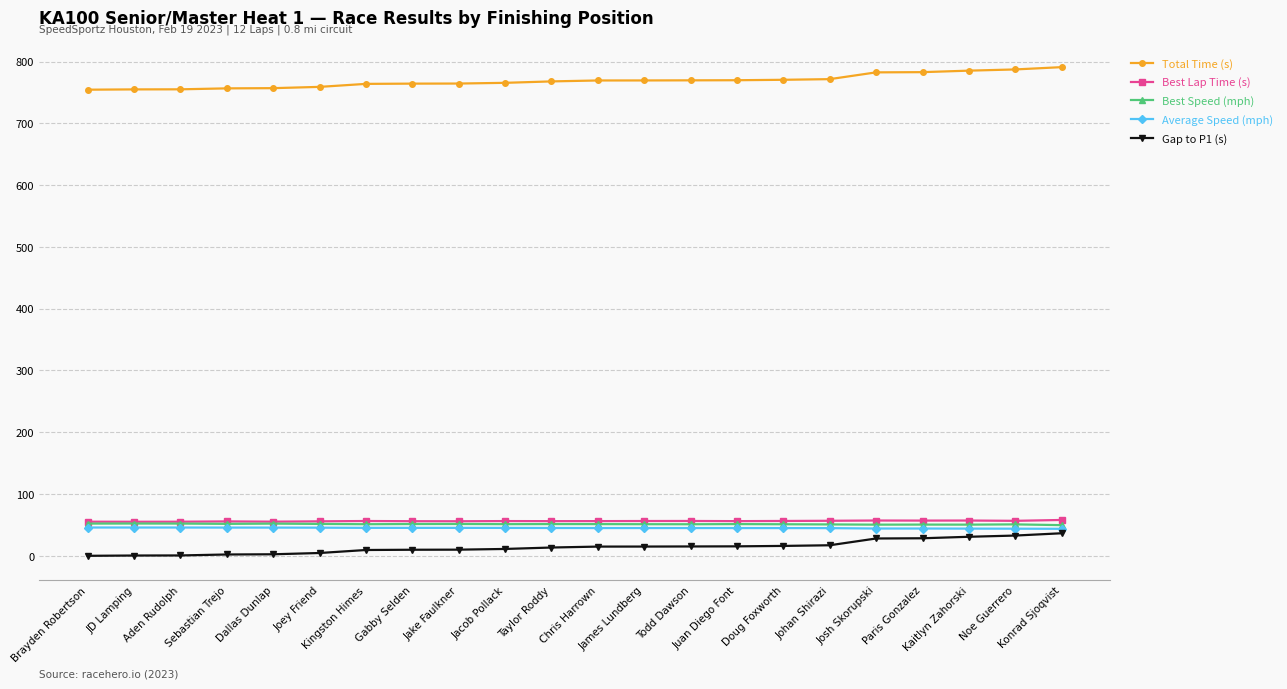

The Best Speed (mph) series shows 77.7 at Chris Harrown. True or false?

False